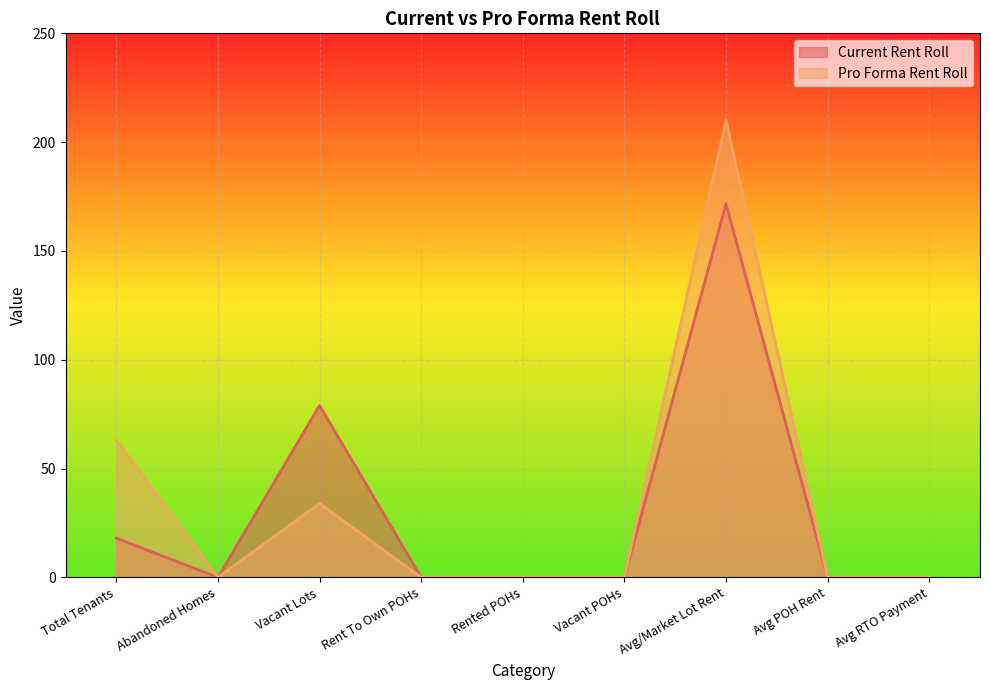

What are all the series names shown in the legend?

Current Rent Roll, Pro Forma Rent Roll